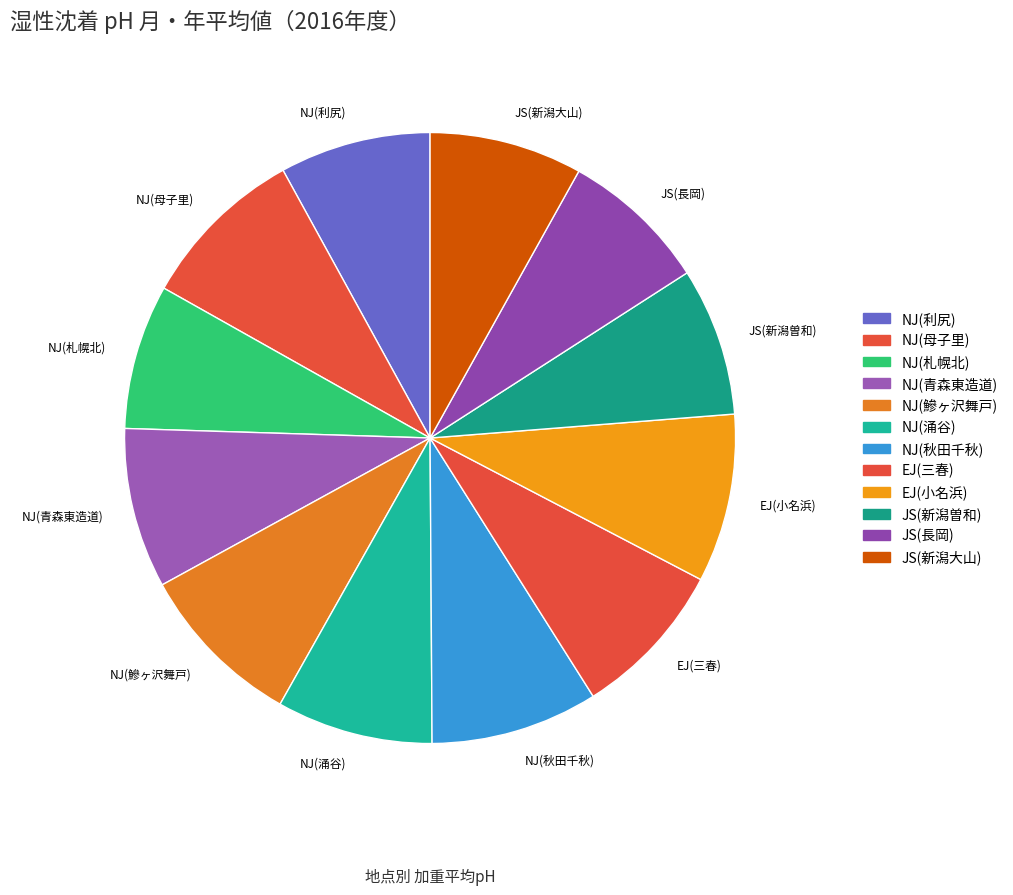

Is NJ(青森東造道) the majority of the pie?

No